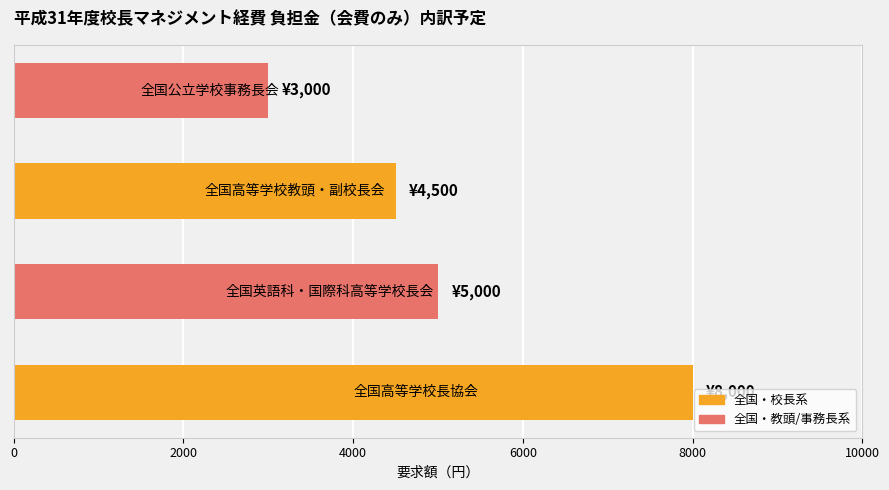

What is the minimum value shown in the chart?

3000